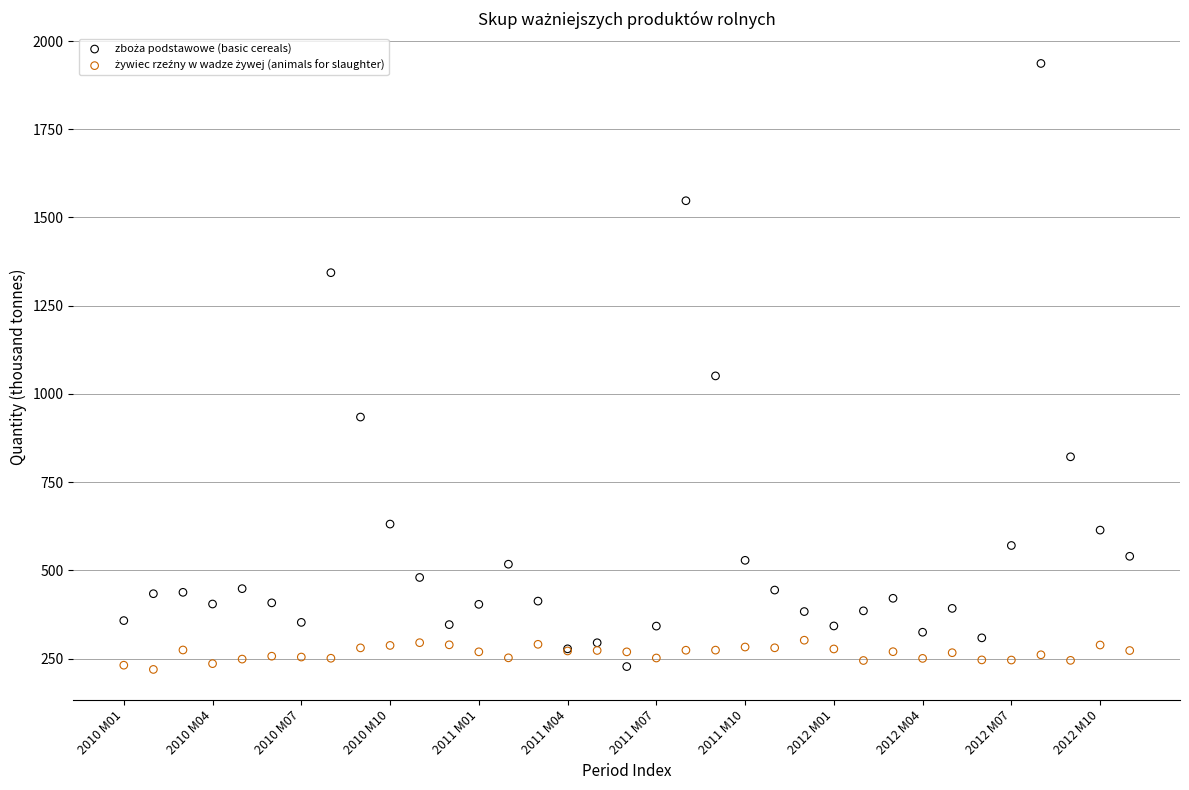

What is the X range (max minus min) for the scatter plot?

34.0